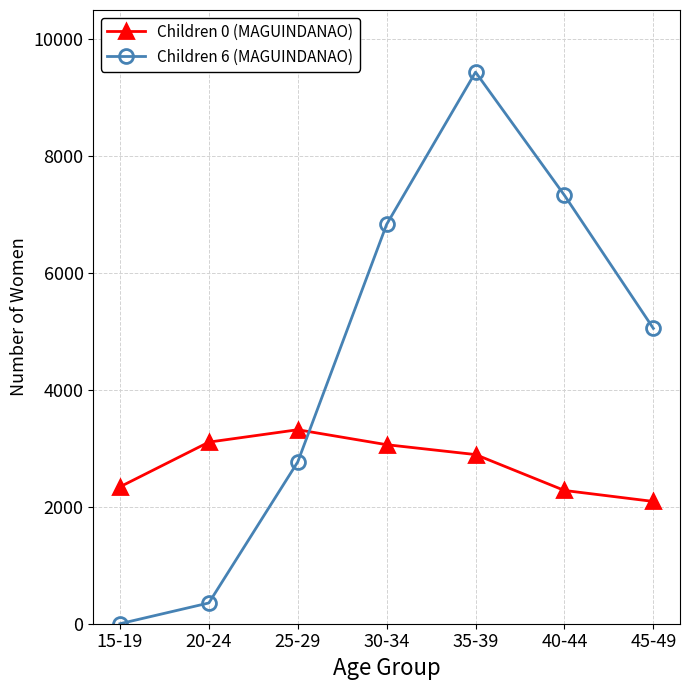

At which label is Children 0 (MAGUINDANAO) closest to 2705?

35-39